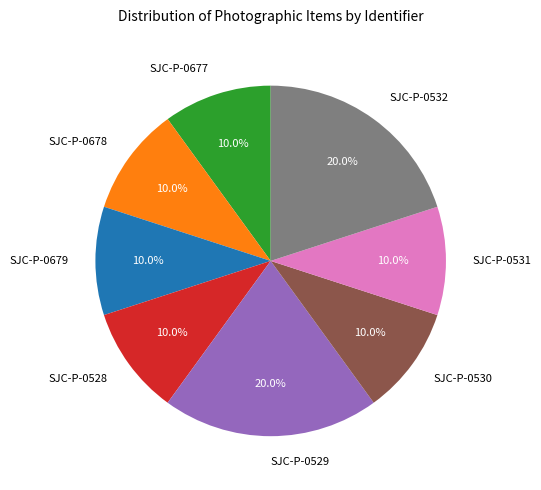

To the nearest percent, what is the combined percentage of SJC-P-0679 and SJC-P-0677?

20%